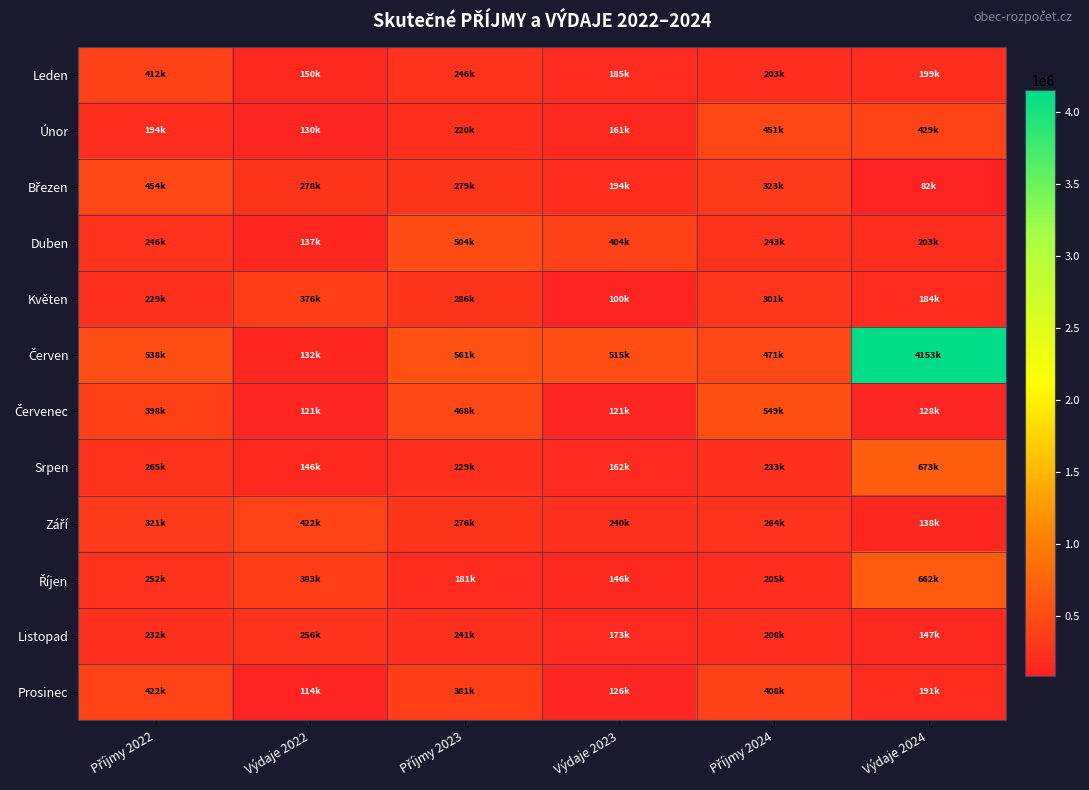

What is the total value across all series at Příjmy 2022?

3963923.3